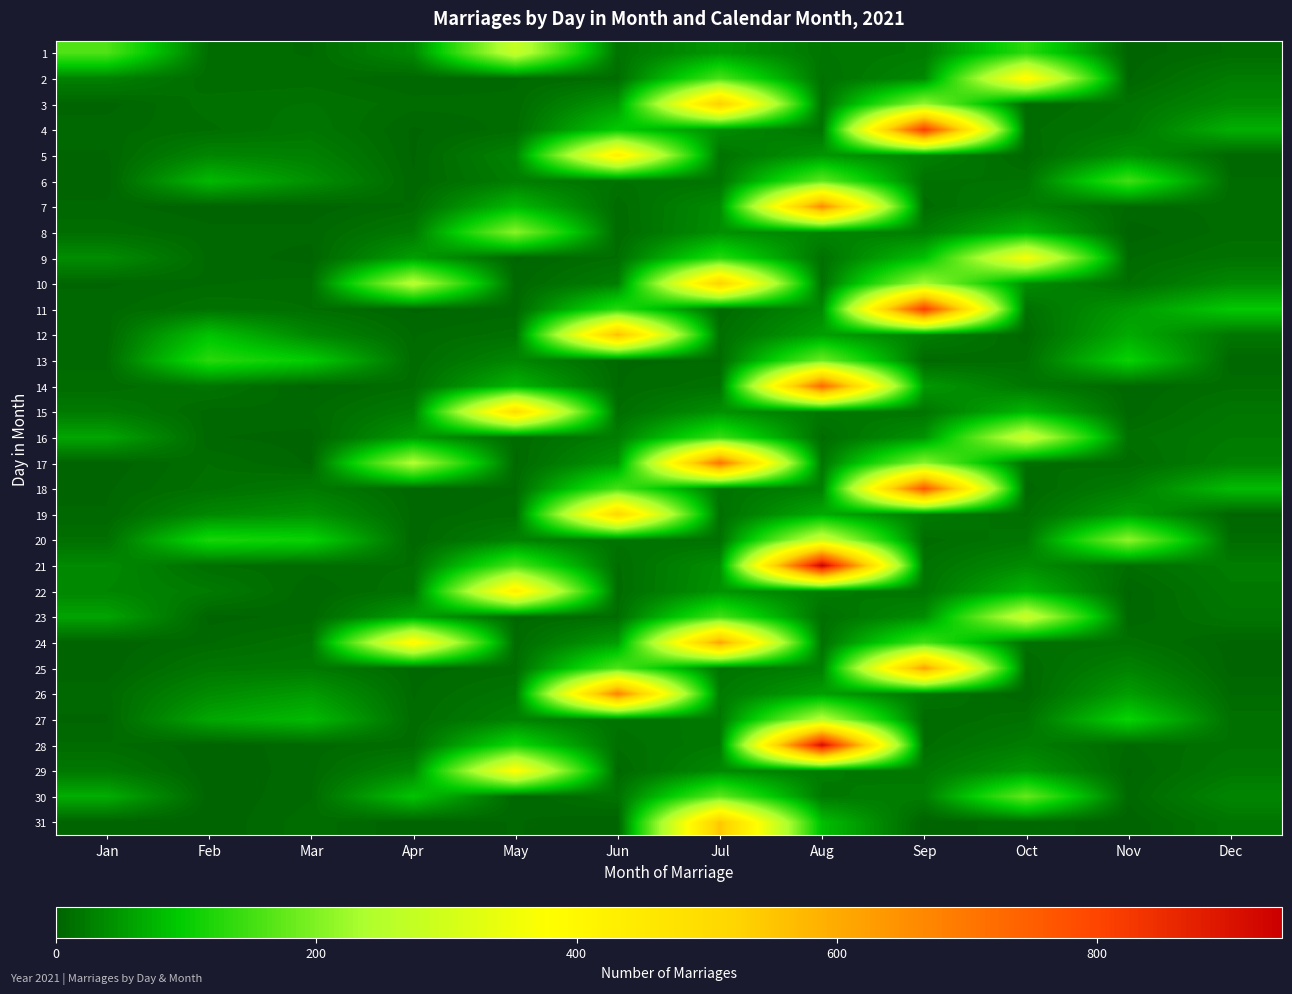

Rank the series by their maximum value, from lowest to highest.

6, 30, 13, 8, 27, 1, 23, 16, 20, 9, 29, 2, 5, 22, 15, 19, 10, 3, 31, 12, 24, 25, 7, 26, 17, 14, 18, 4, 11, 28, 21